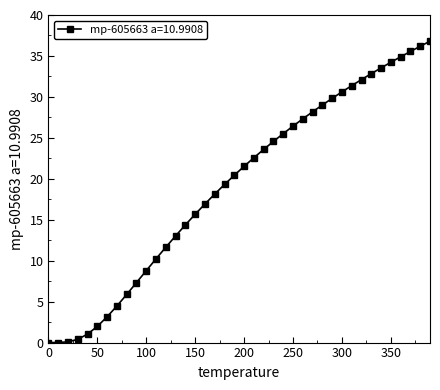

What is the difference between the maximum and minimum values?

36.8